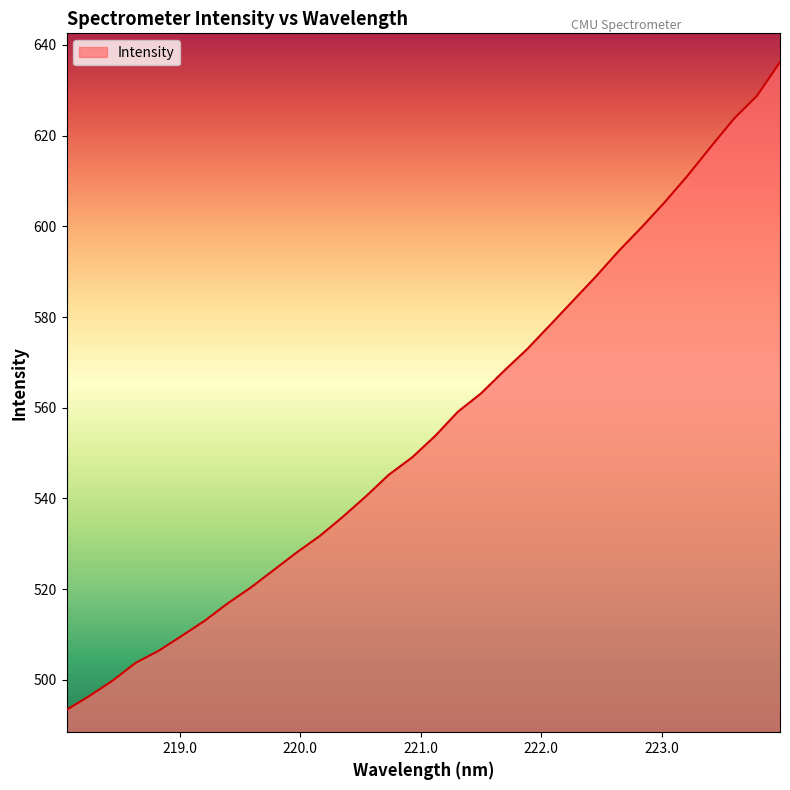

What is the difference between the maximum and minimum values?

142.8